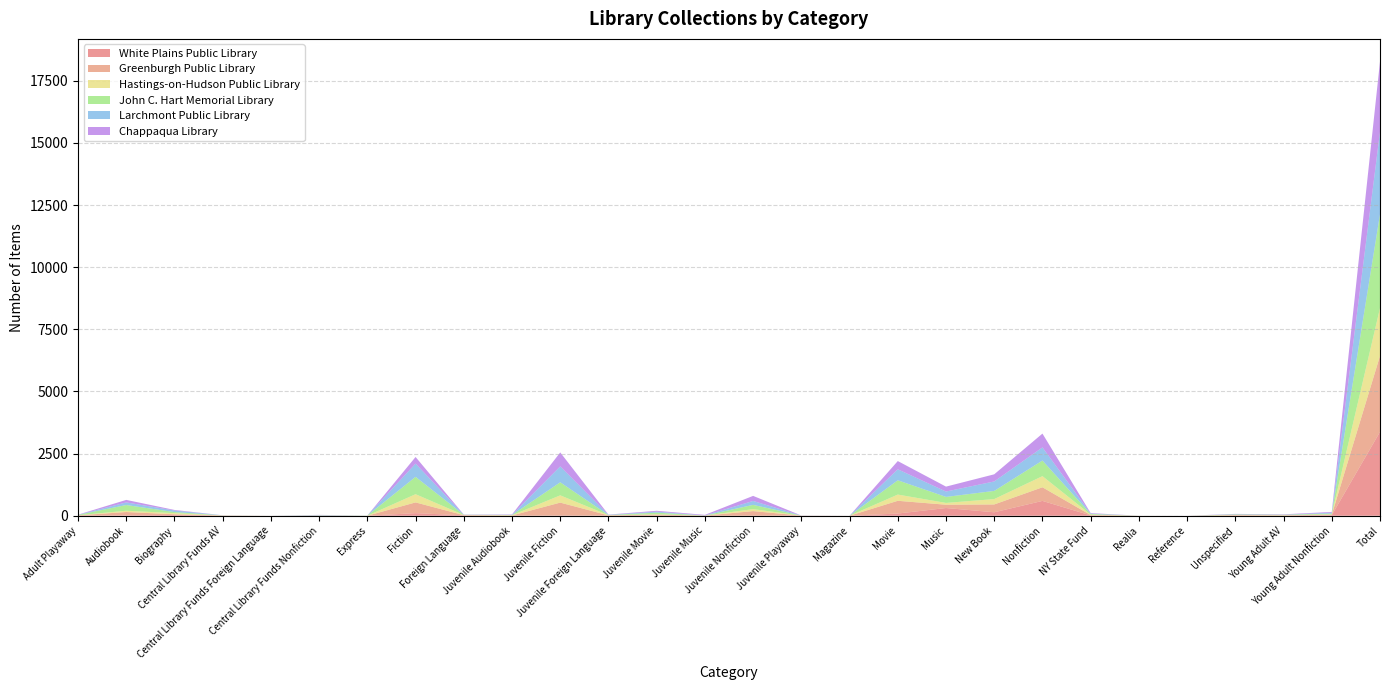

Reading left to right, extract all data points from this chart.

White Plains Public Library: 3	14	32	5	1	0	1	105	17	0	9	6	1	0	0	5	1	89	311	140	597	14	1	0	9	4	23	3375
Greenburgh Public Library: 14	136	28	5	0	4	1	432	6	12	520	10	45	6	187	1	0	513	133	315	549	13	1	0	16	14	21	3057
Hastings-on-Hudson Public Library: 1	52	45	2	0	3	0	330	6	10	292	7	15	0	80	0	0	250	72	216	447	18	0	0	8	4	13	1921
John C. Hart Memorial Library: 17	230	43	4	0	8	5	698	9	9	525	6	64	4	171	1	0	575	242	328	628	25	1	0	19	17	31	3777
Larchmont Public Library: 2	105	63	3	0	11	1	533	3	7	639	9	39	3	158	2	0	442	216	381	529	17	0	0	10	4	35	3318
Chappaqua Library: 7	101	23	1	0	9	1	266	8	14	562	9	36	23	203	1	0	331	198	287	555	20	0	1	13	15	31	2821